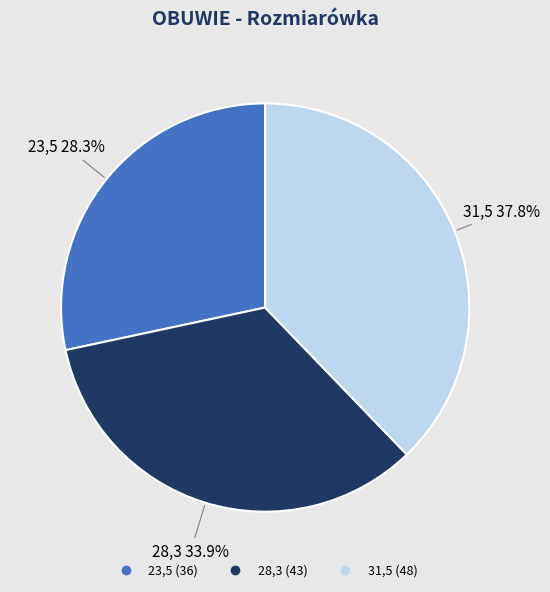

Which slice is the largest?

31,5